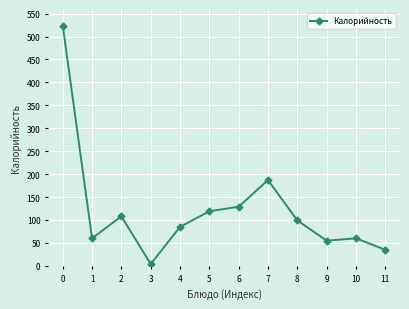

At which label is the value closest to 264?

7